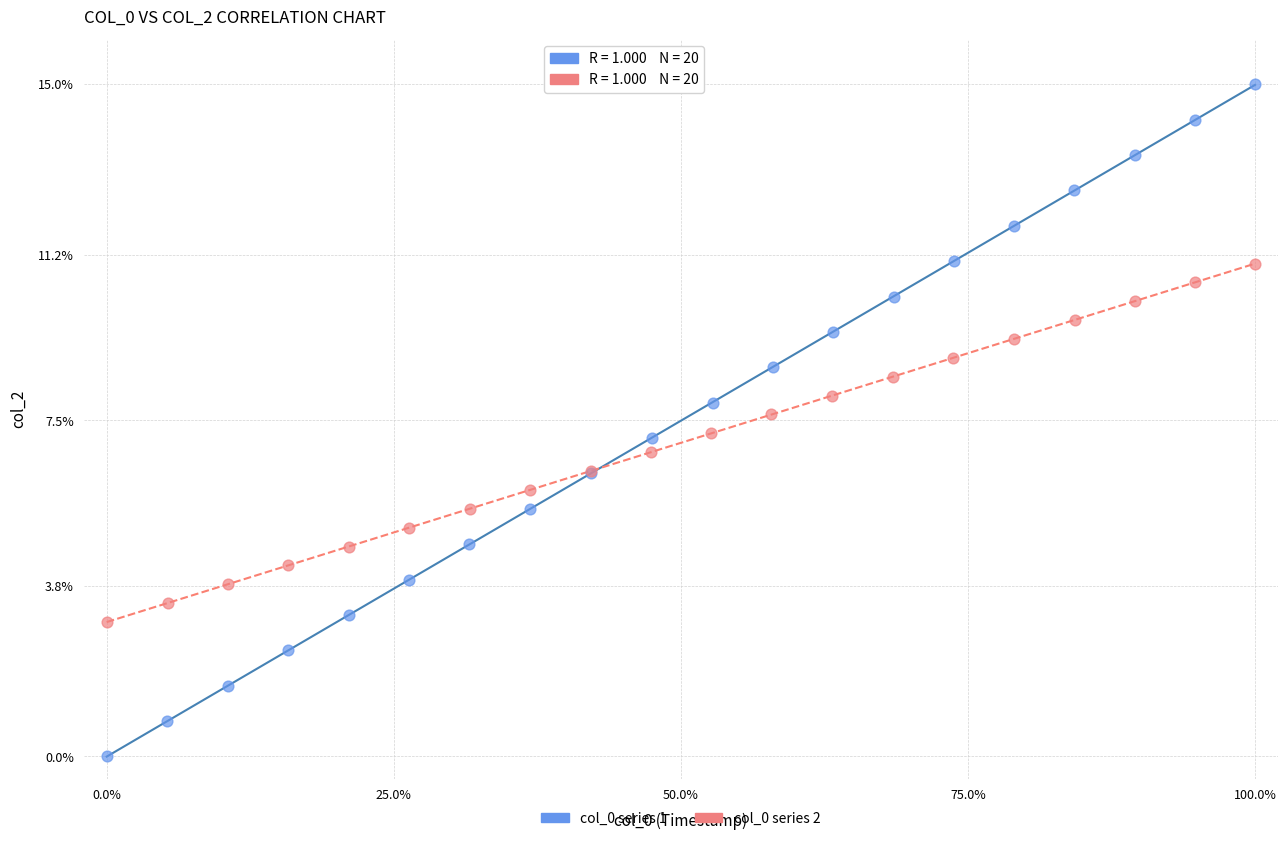

Which series contains the lowest Y value?

col_0 series 1